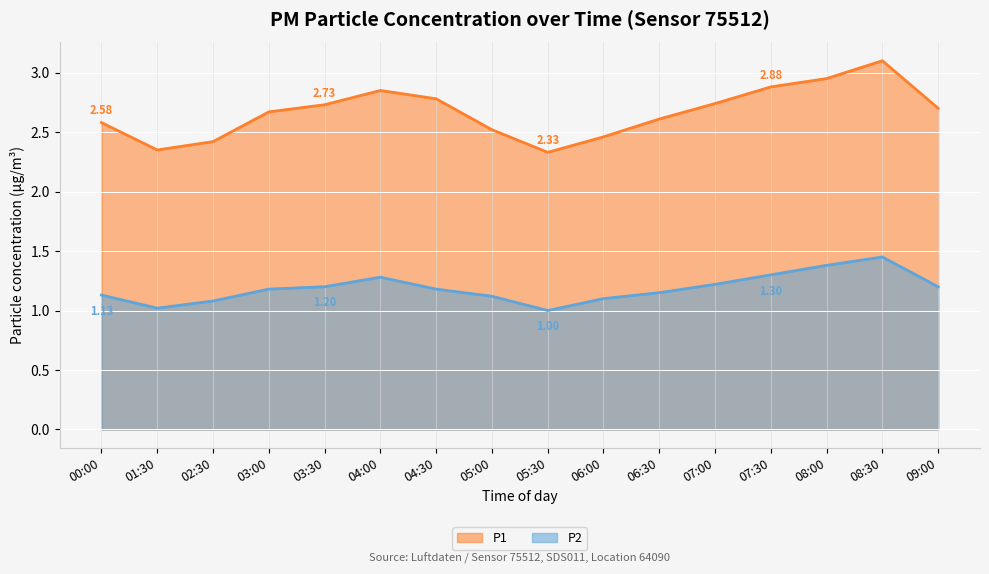

Is the value of P2 at 02:30 greater than the value of P1 at 08:30?

No